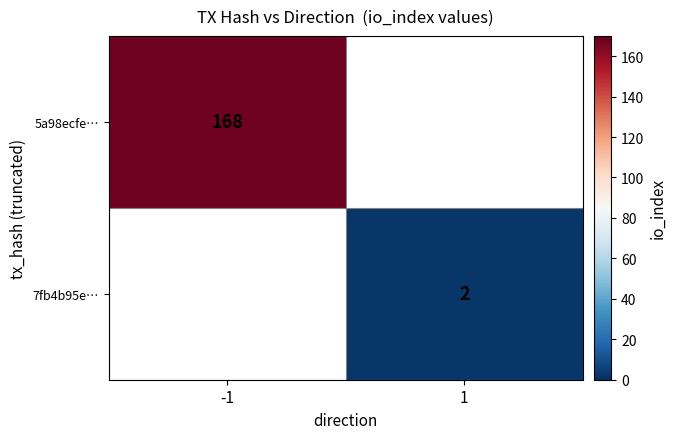

Which has a higher value, 1 or -1?

-1